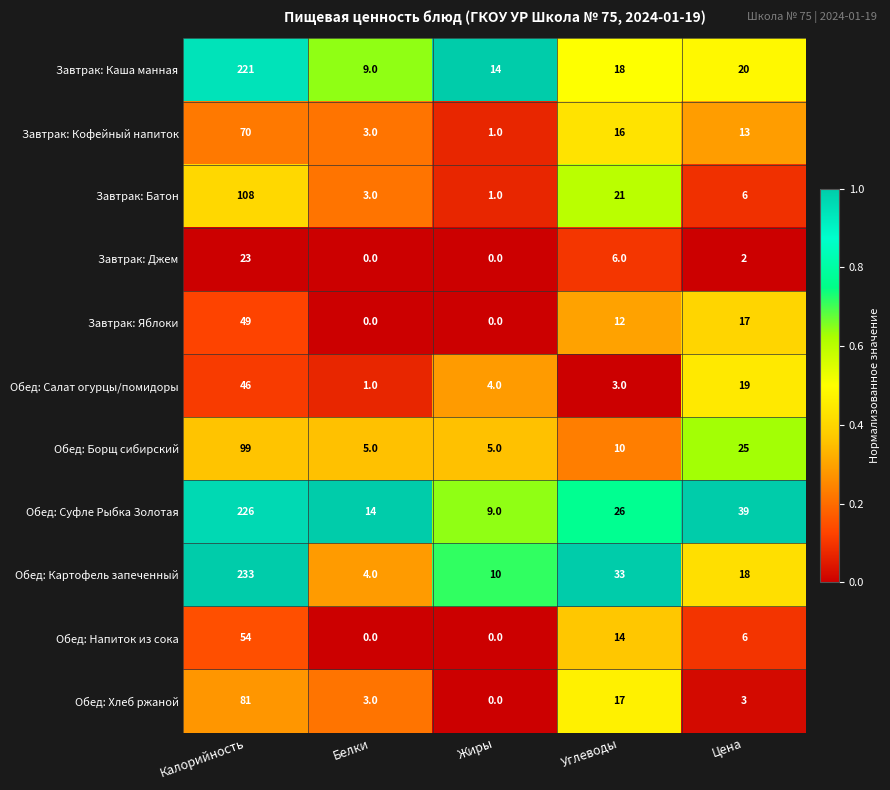

At which label does Обед: Напиток из сока first exceed 6?

Калорийность